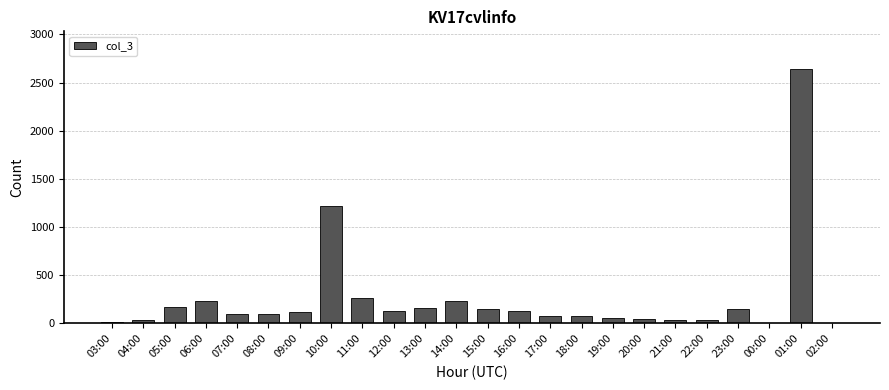

What is the sum of the values at 00:00 and 13:00?

167